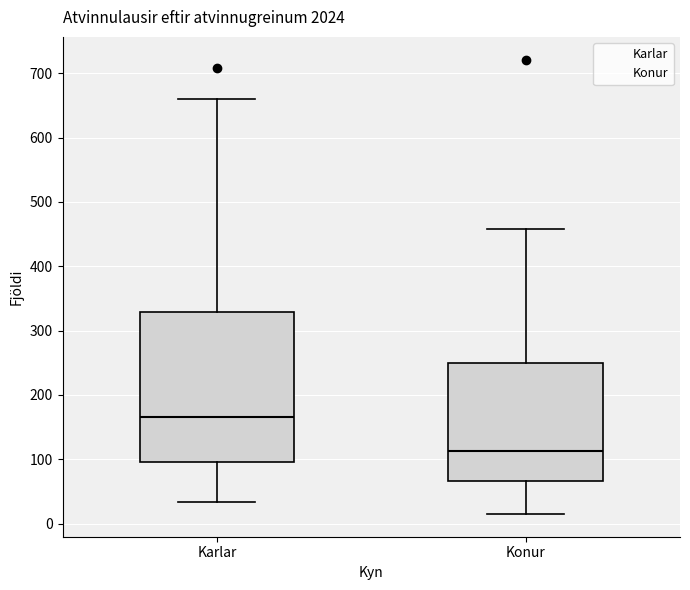

Reading left to right, transcribe this box plot: for each box, give where its median line is, the range the box spans, and where its two whiskers end, as read against the y-axis. The values are not printed on the chart, so give them approximately, as read against the axis.

Karlar: median 170, box 100 to 330, whiskers 30 to 660
Konur: median 110, box 70 to 250, whiskers 20 to 460